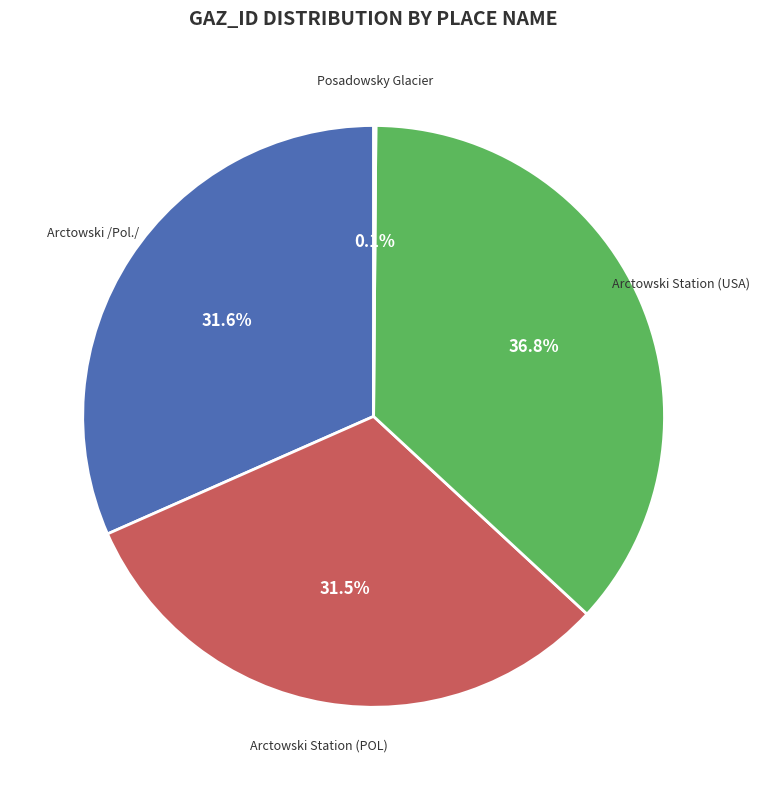

Is there a majority slice in this chart?

No